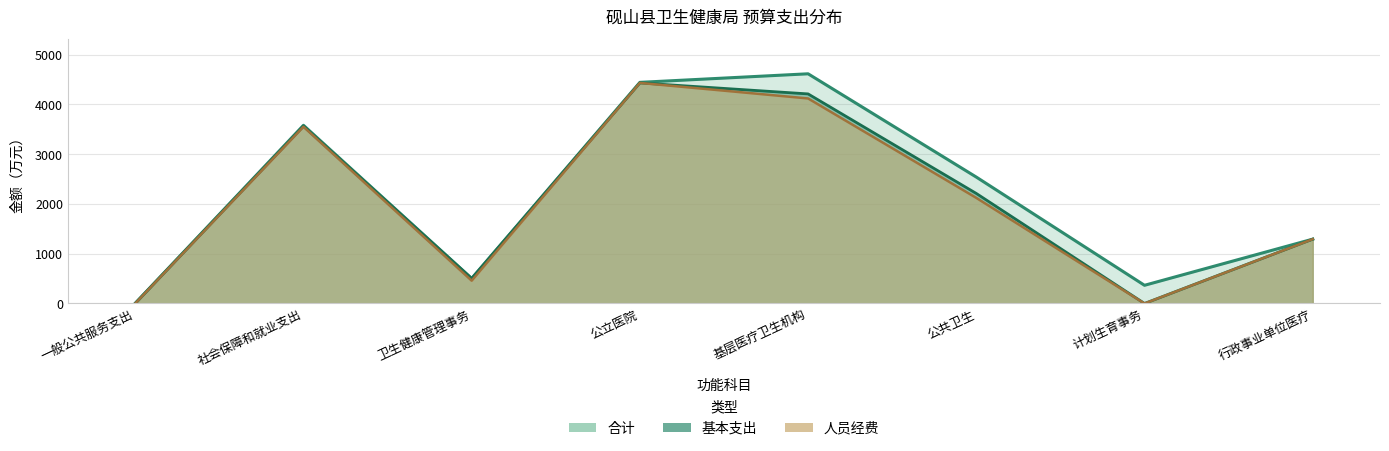

What position from the left is 社会保障和就业支出?

2